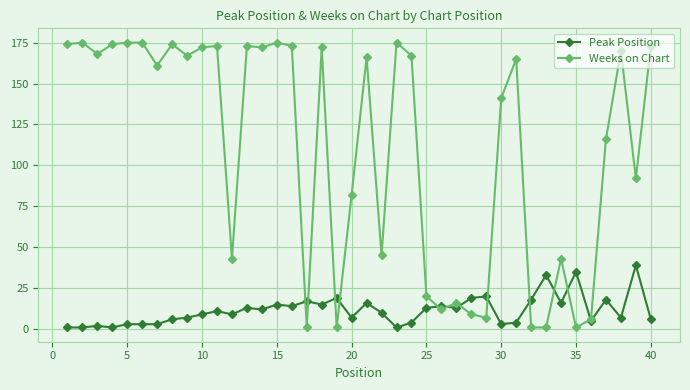

List the series in order of their overall mean, lowest first.

Peak Position, Weeks on Chart